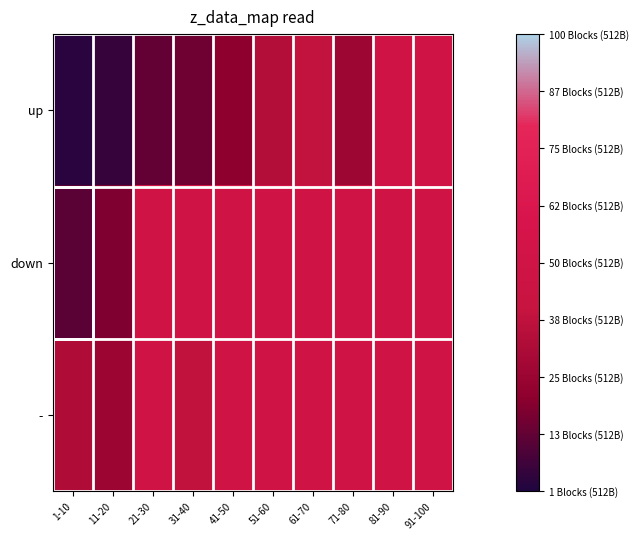

Rank the series at 11-20 from highest to lowest value.

-, down, up